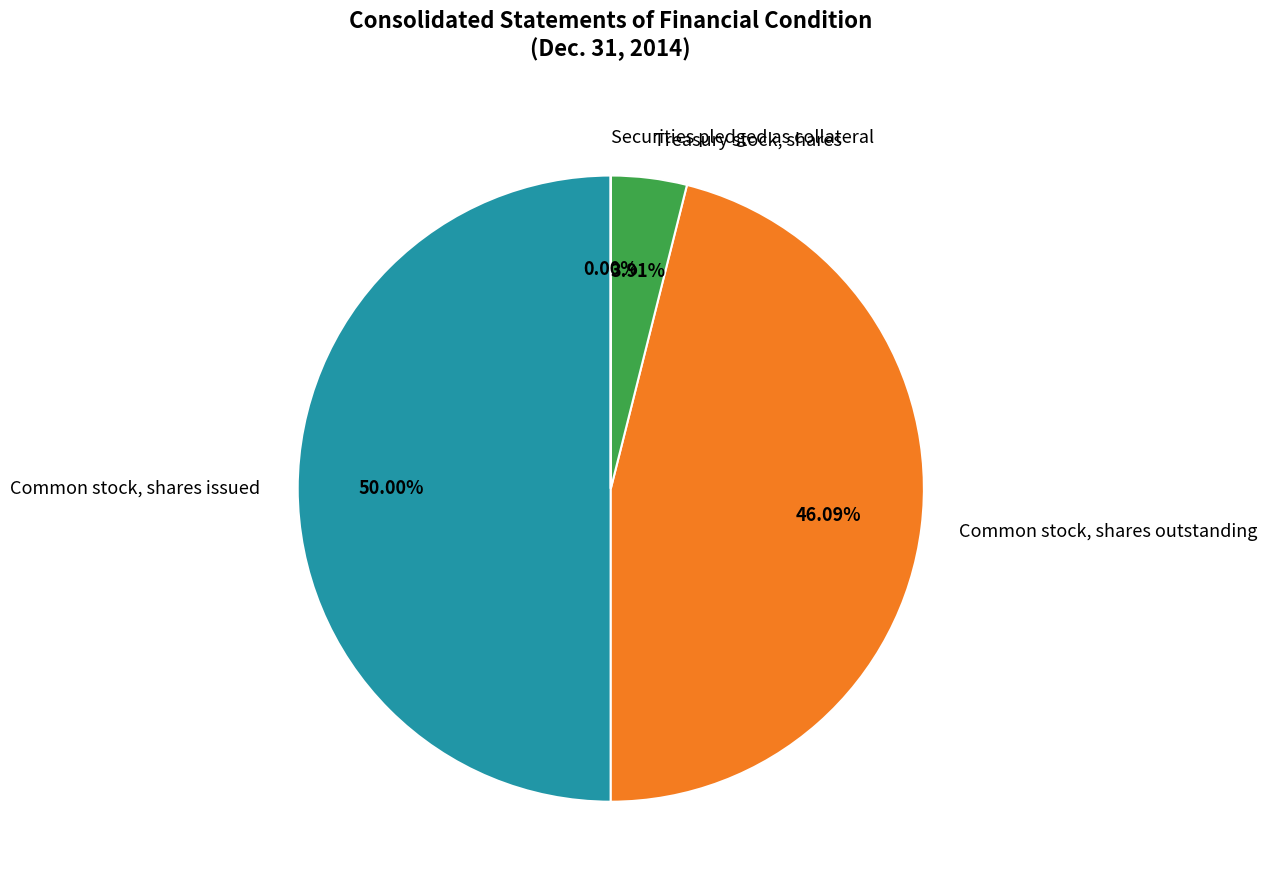

The Common stock, shares outstanding slice represents 46% of the pie. True or false?

True